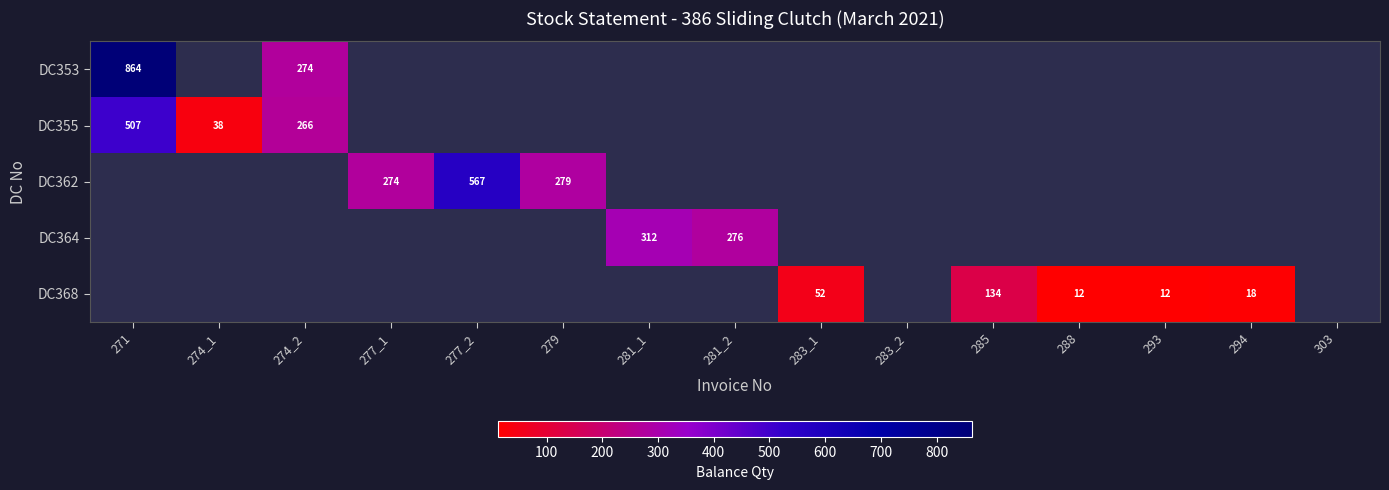

The value of DC368 at 285 is 32. True or false?

False